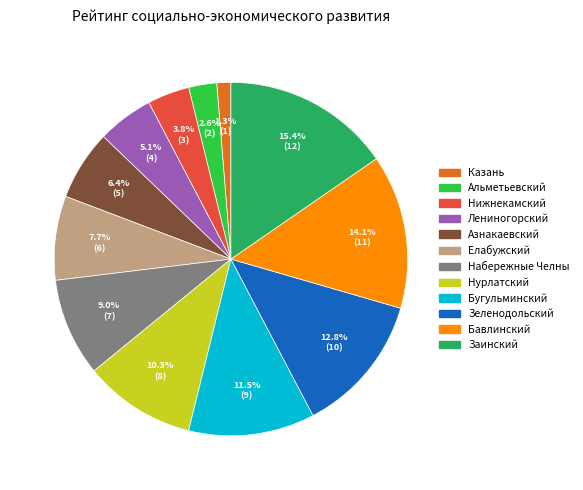

Rank the categories by value from lowest to highest.

Казань, Альметьевский, Нижнекамский, Лениногорский, Азнакаевский, Елабужский, Набережные Челны, Нурлатский, Бугульминский, Зеленодольский, Бавлинский, Заинский